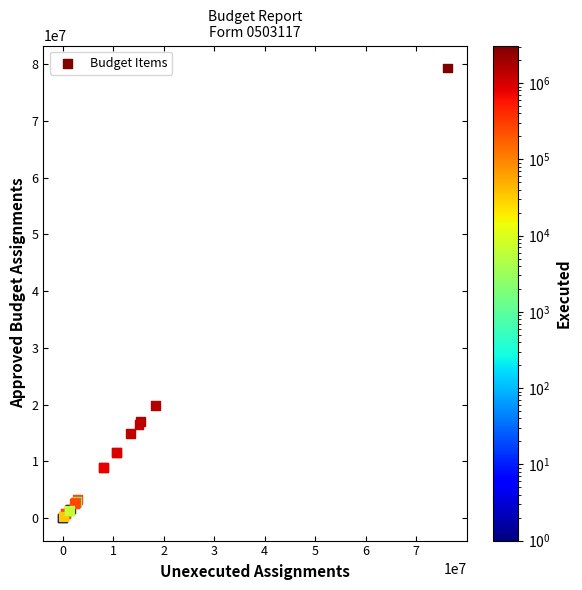

What Y value in the scatter plot is closest to 39645261?

19828152